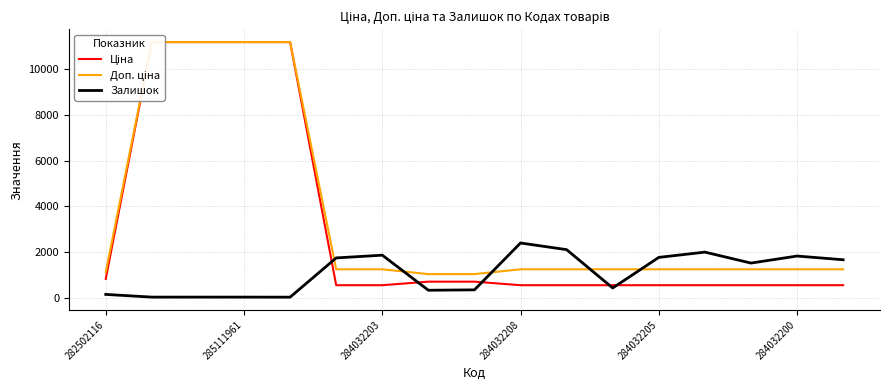

Is it true that Залишок equals 17 at 285111961?

True